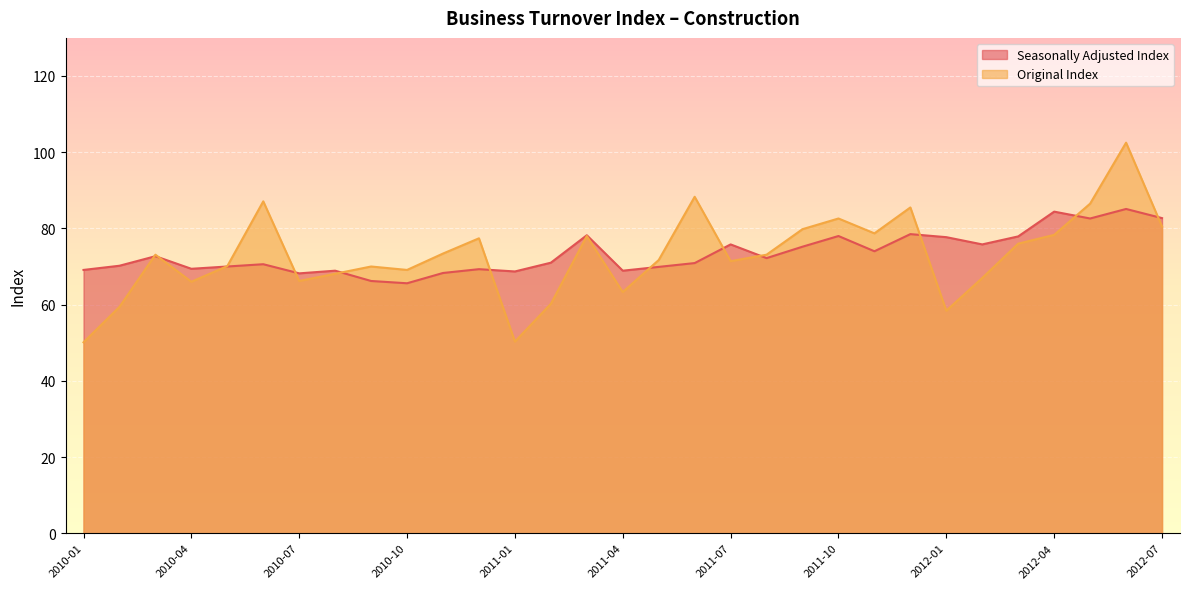

Where is the first local maximum for Original Index?

2010-03